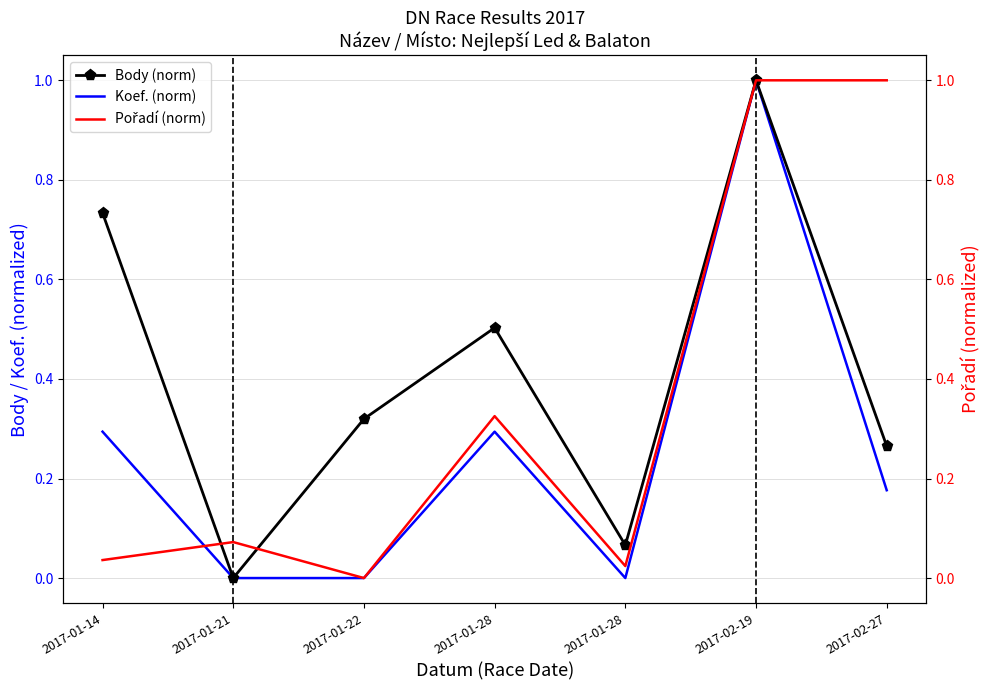

How many interior local peaks does the Pořadí (norm) series have?

2